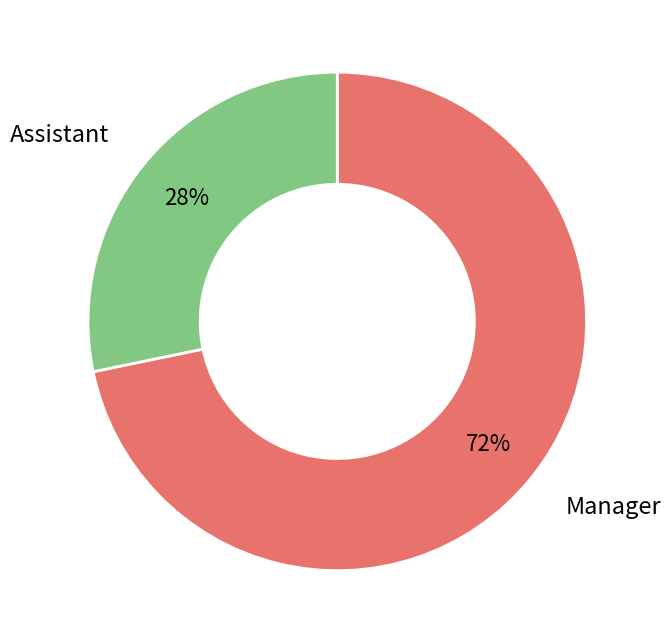

What percentage is the Manager slice, to the nearest percent?

72%